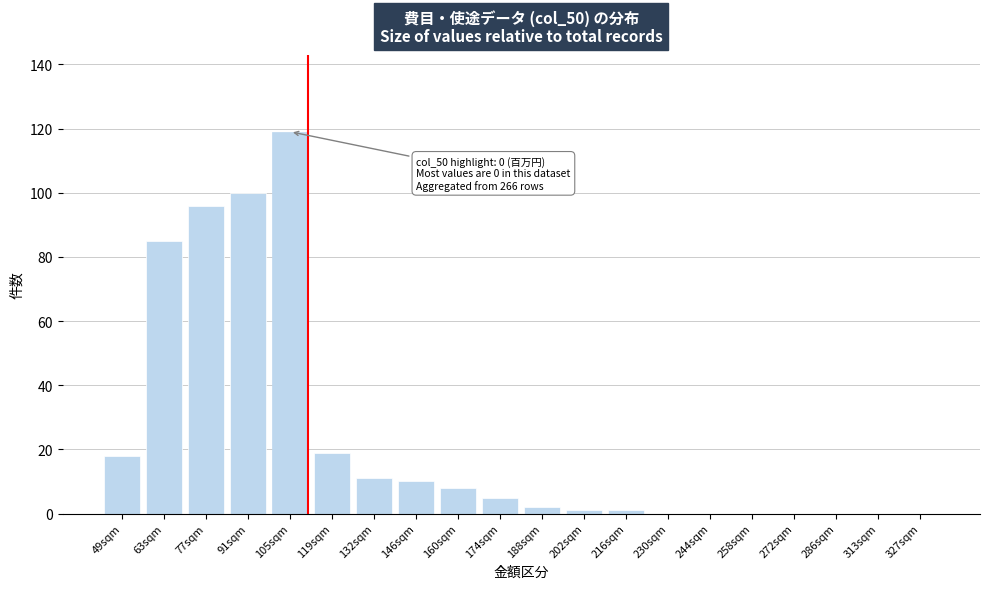

Reading right to left, transcribe all the data shown in this chart.

327sqm=0	313sqm=0	286sqm=0	272sqm=0	258sqm=0	244sqm=0	230sqm=0	216sqm=1	202sqm=1	188sqm=2	174sqm=5	160sqm=8	146sqm=10	132sqm=11	119sqm=19	105sqm=119	91sqm=100	77sqm=96	63sqm=85	49sqm=18